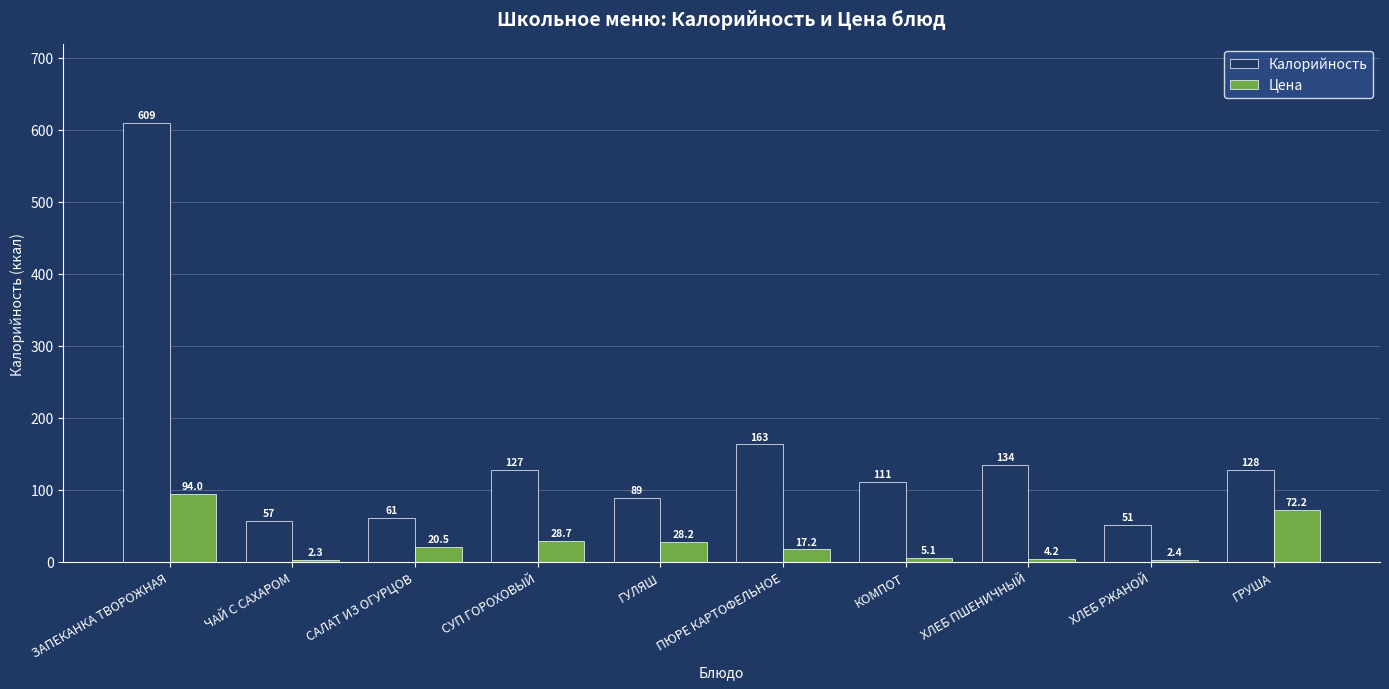

How many data points in Калорийность are less than 127?

5